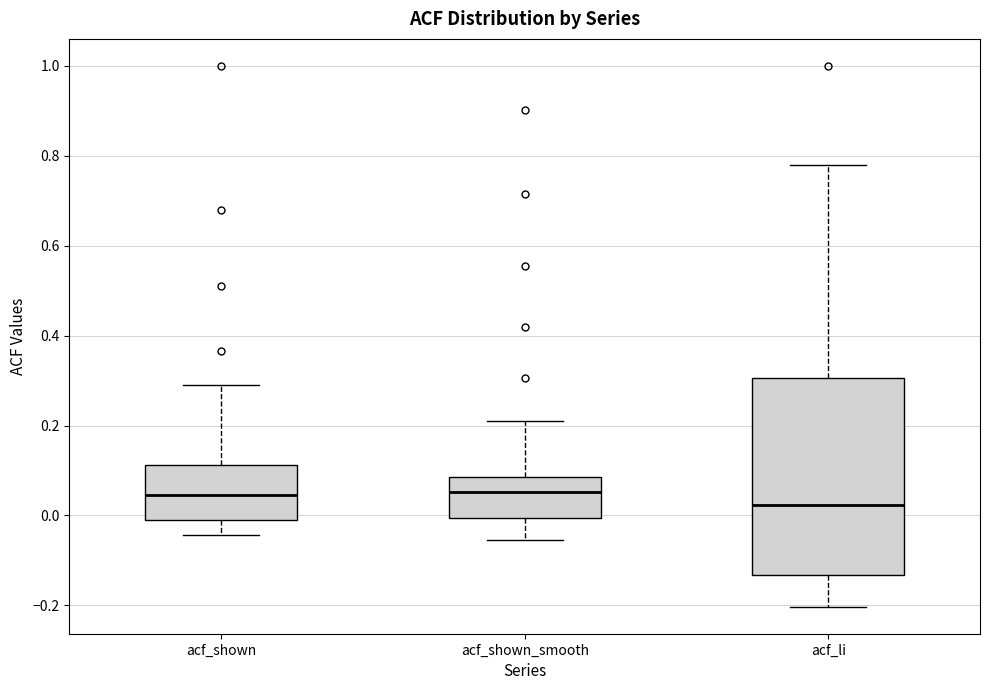

Which box's median line is the lowest?

acf_li